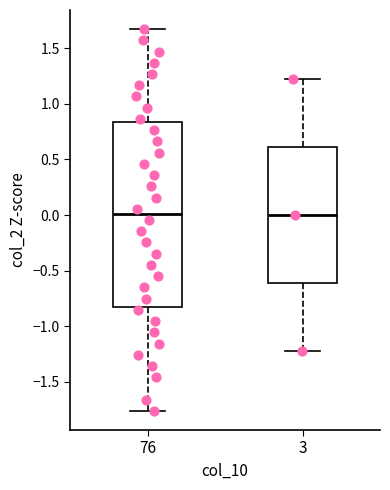

Reading left to right, read every box against the y-axis: the position of its median line, the range the box covers, and the ends of its whiskers. The values are not printed on the chart, so give them approximately, as read against the axis.

76: median 0.00, box -0.85 to 0.85, whiskers -1.75 to 1.65
3: median 0.00, box -0.60 to 0.60, whiskers -1.20 to 1.20